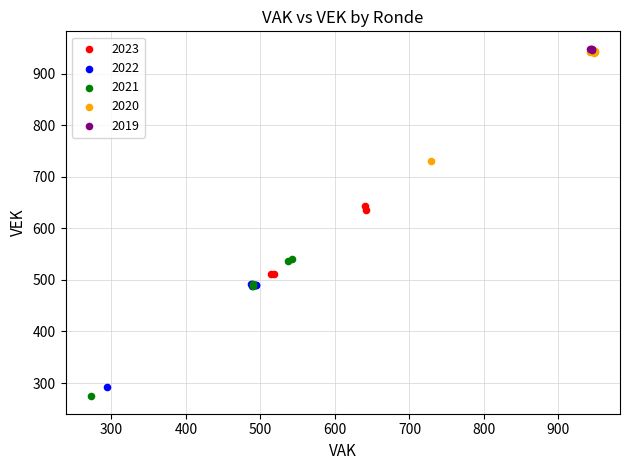

Which series contains the lowest Y value?

2021